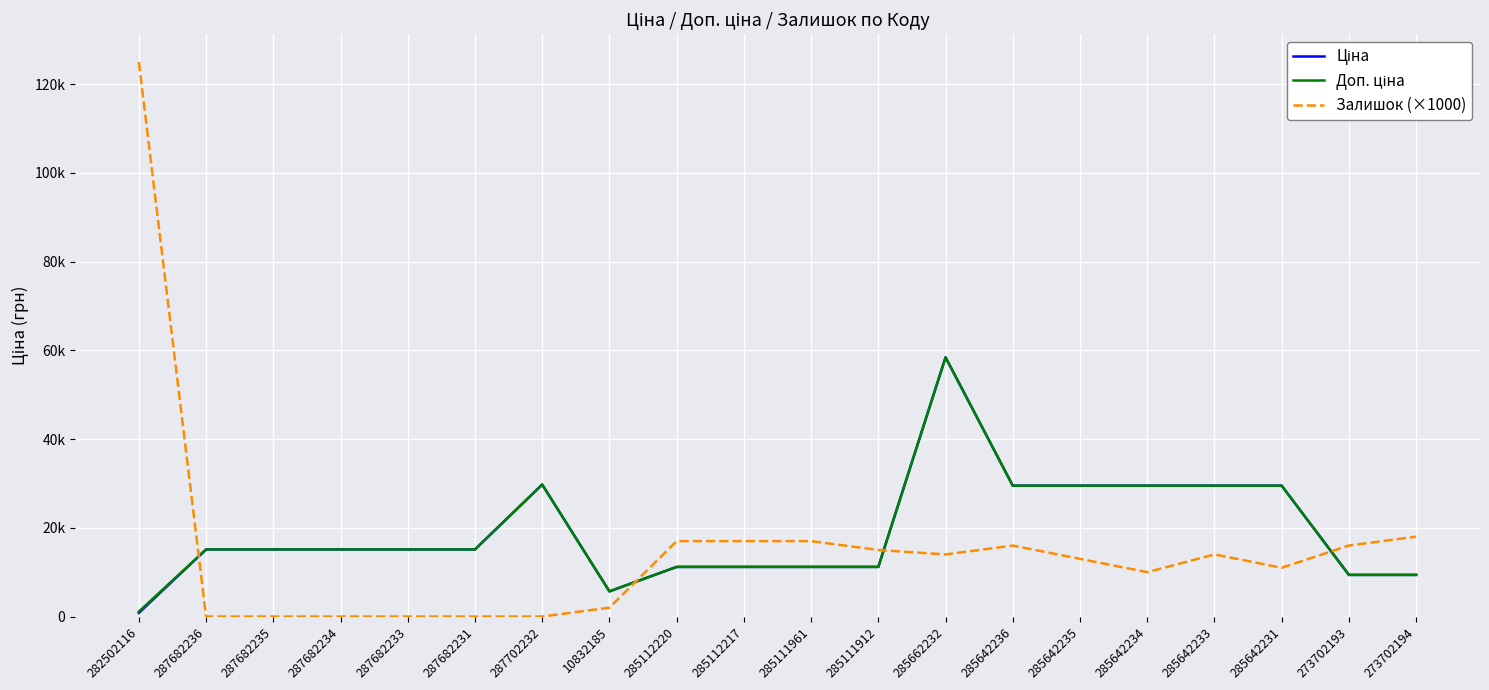

Reading right to left, transcribe all the data shown in this chart.

Ціна: 273702194=9384.0	273702193=9384.0	285642231=29491.5	285642233=29491.5	285642234=29491.5	285642235=29491.5	285642236=29491.5	285662232=58426.5	285111912=11188.2	285111961=11188.2	285112217=11188.2	285112220=11188.2	10832185=5673.8	287702232=29747.2	287682231=15120.0	287682233=15120.0	287682234=15120.0	287682235=15120.0	287682236=15120.0	282502116=818.5
Доп. ціна: 273702194=9384.0	273702193=9384.0	285642231=29491.5	285642233=29491.5	285642234=29491.5	285642235=29491.5	285642236=29491.5	285662232=58426.5	285111912=11188.2	285111961=11188.2	285112217=11188.2	285112220=11188.2	10832185=5673.8	287702232=29747.2	287682231=15120.0	287682233=15120.0	287682234=15120.0	287682235=15120.0	287682236=15120.0	282502116=1109.2
Залишок (×1000): 273702194=18000.0	273702193=16000.0	285642231=11000.0	285642233=14000.0	285642234=10000.0	285642235=13000.0	285642236=16000.0	285662232=14000.0	285111912=15000.0	285111961=17000.0	285112217=17000.0	285112220=17000.0	10832185=2000.0	287702232=0.0	287682231=0.0	287682233=0.0	287682234=0.0	287682235=0.0	287682236=0.0	282502116=125000.0